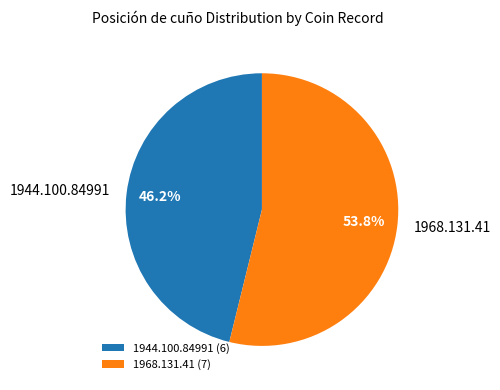

How much of the chart is everything except 1968.131.41?

46.2%